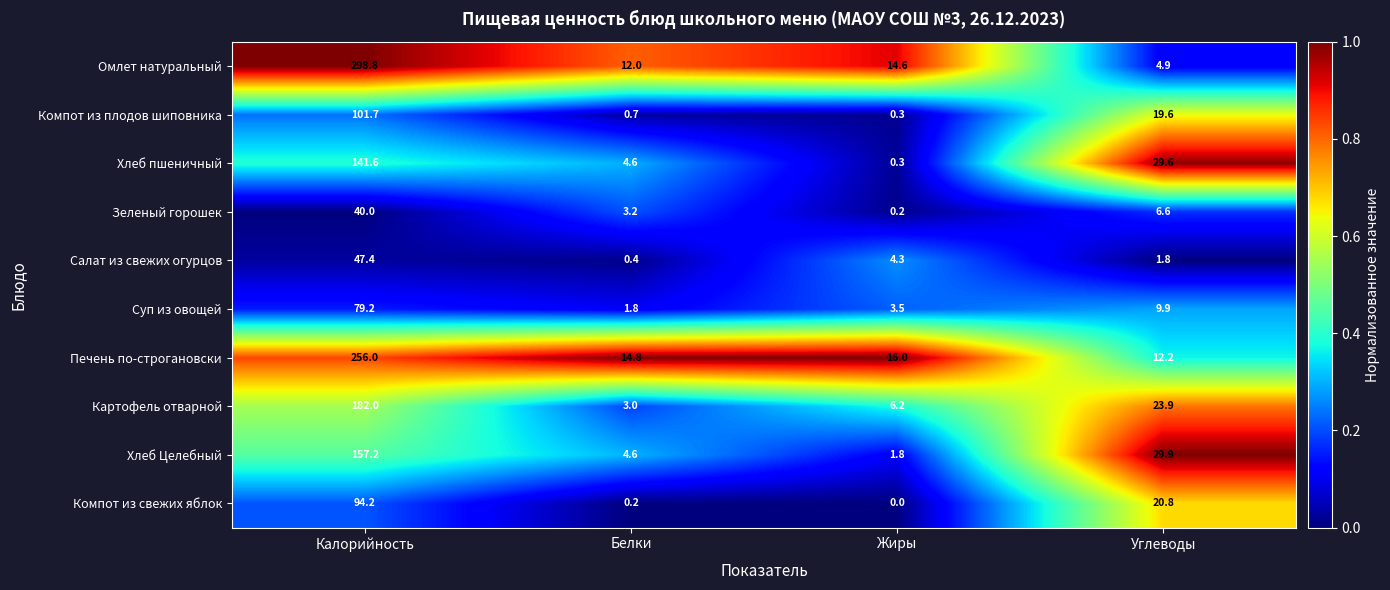

Between Белки and Жиры, which series saw the biggest shift?

Хлеб пшеничный